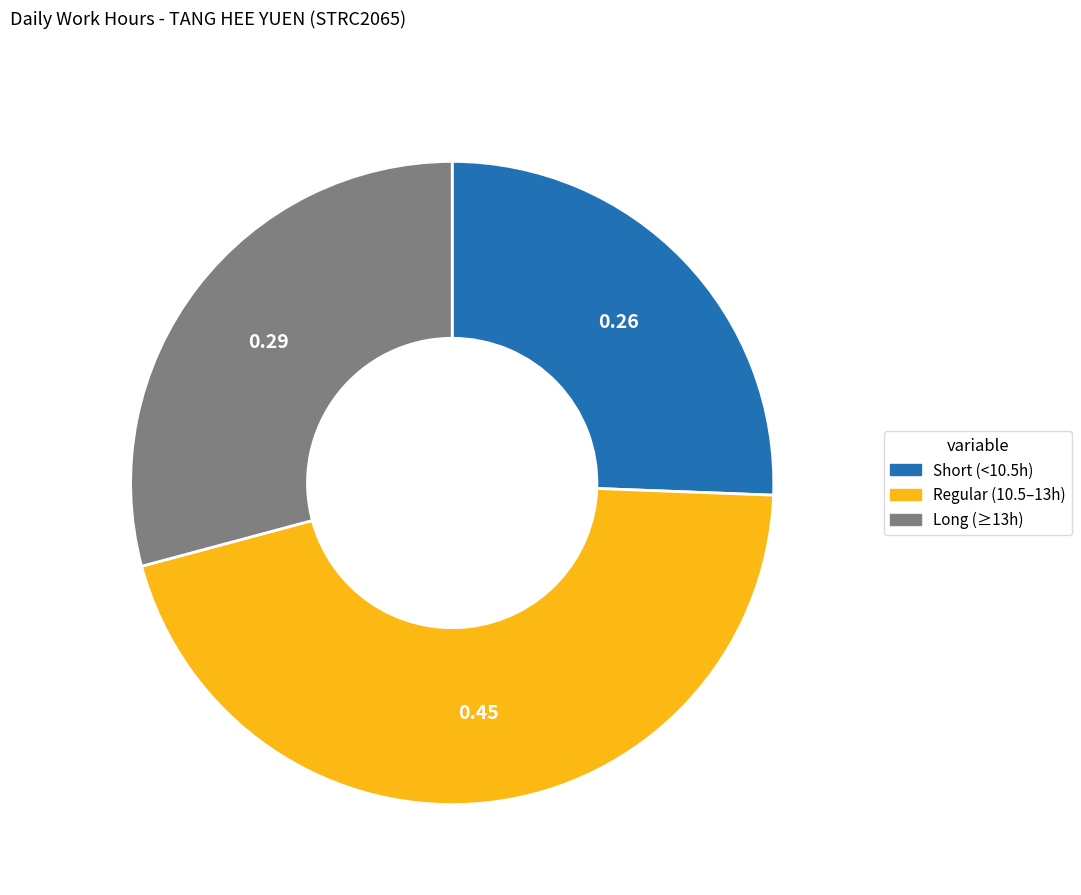

How many slices are in this pie chart?

3